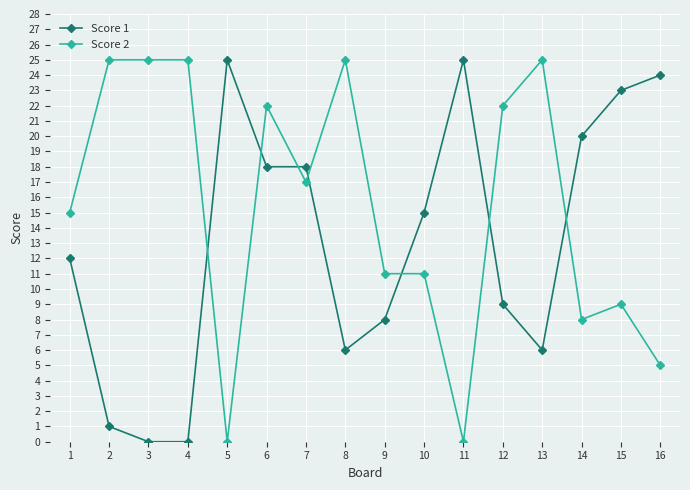

How many series are shown in this chart?

2